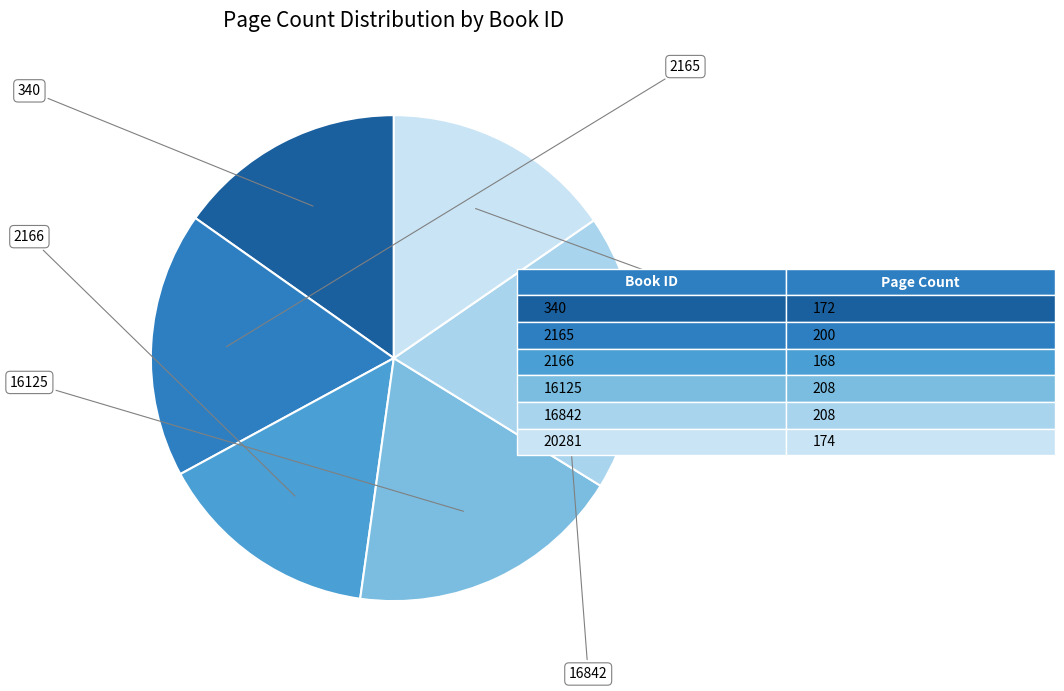

Count the number of slices in the pie.

6